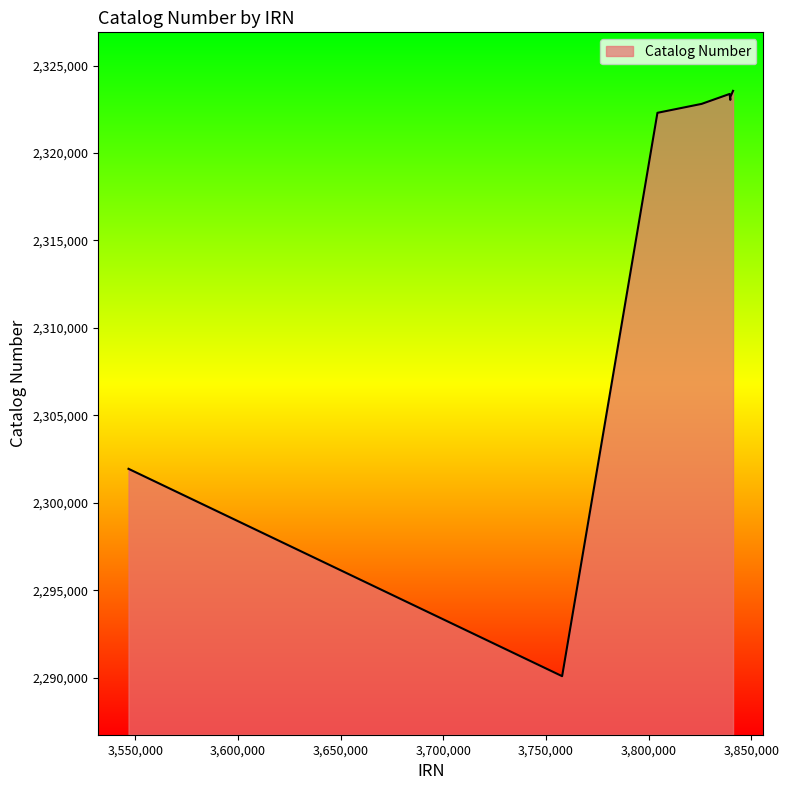

True or false: there are more than 0 points higher than both neighbors.

True